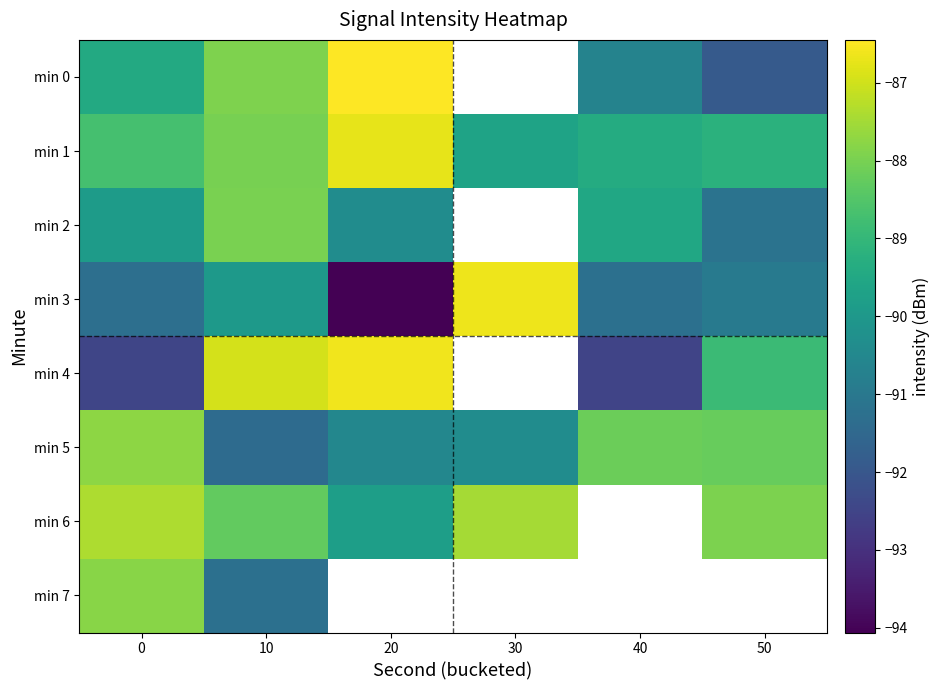

True or false: min 3 has a value of -139.8 at 50.

False